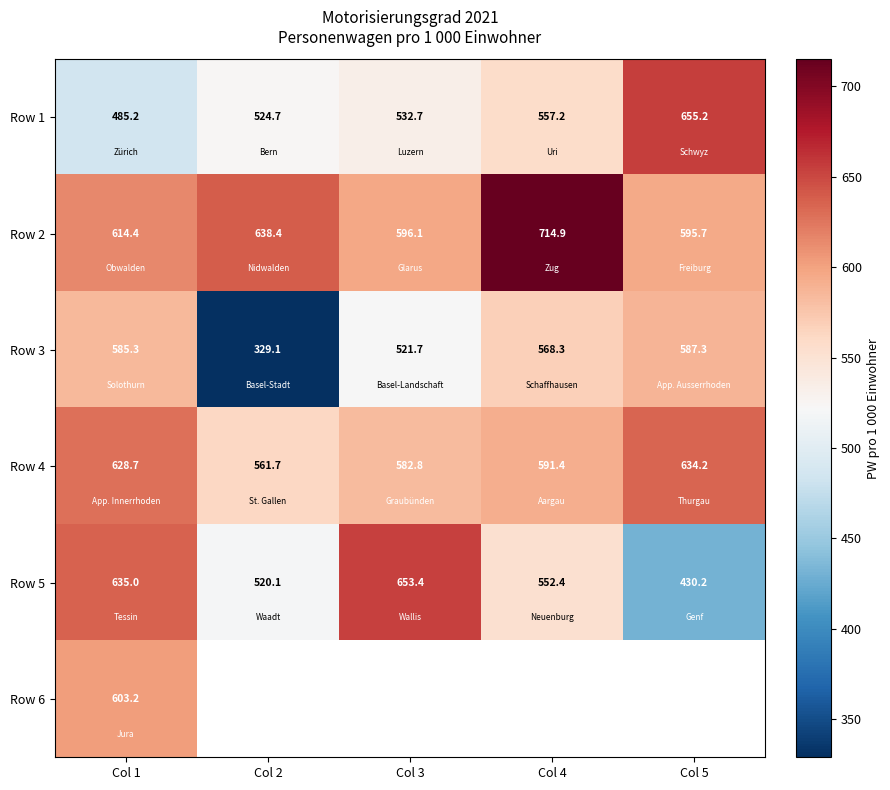

At which category does the chart reach its minimum across all series?

Col 2